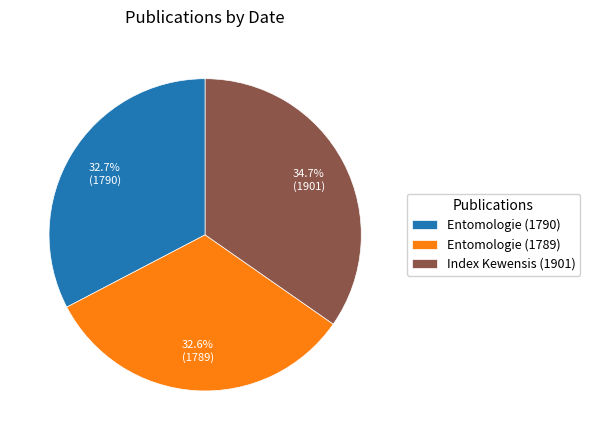

The Entomologie (1790) slice represents 33% of the pie. True or false?

True